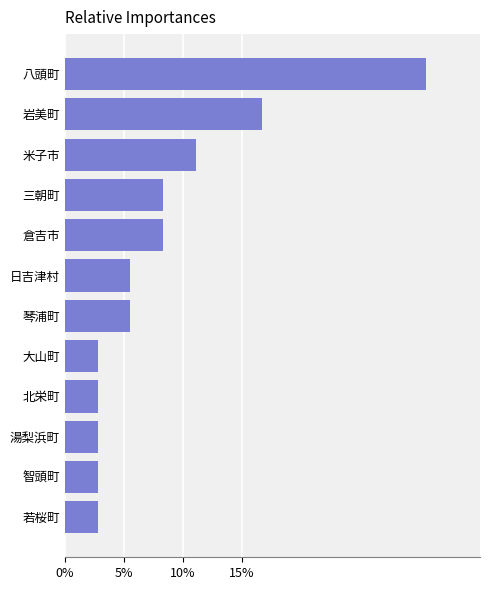

Are the bars horizontal?

Yes